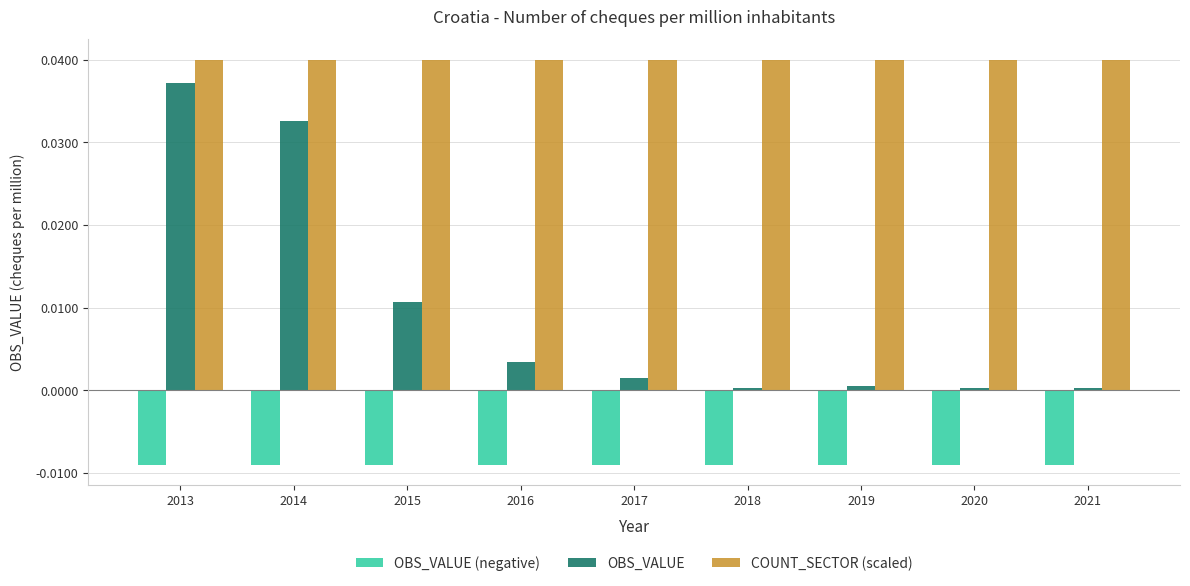

Rank the series at 2017 from highest to lowest value.

COUNT_SECTOR (scaled), OBS_VALUE, OBS_VALUE (negative)